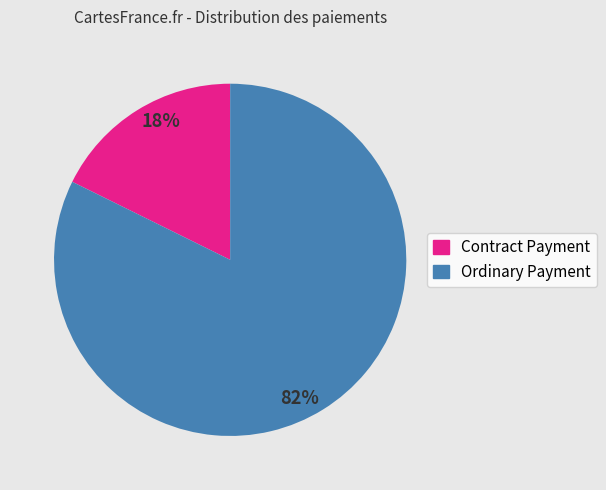

Count the number of slices in the pie.

2